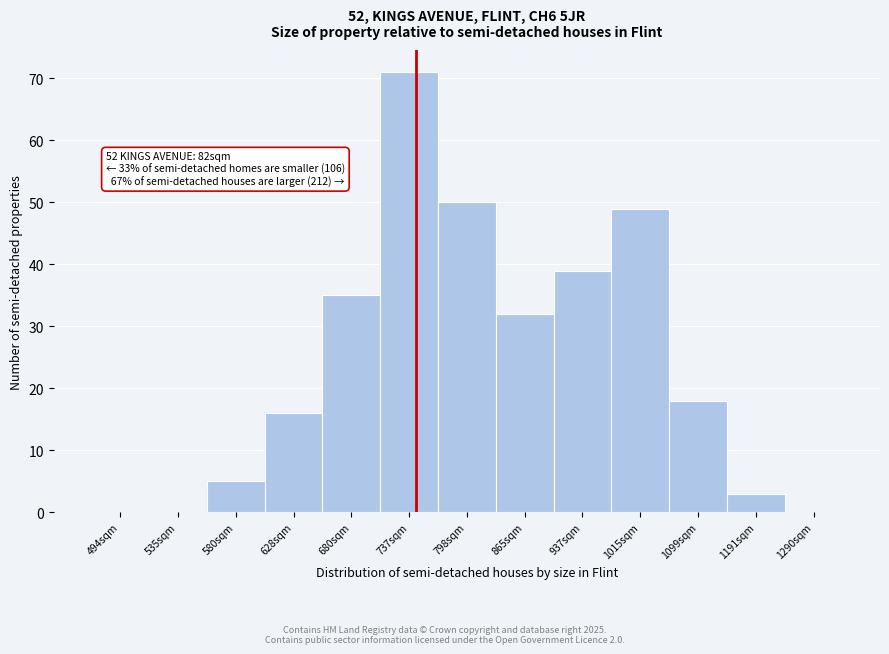

Reading left to right, list all the values displayed in this chart.

494sqm=0	535sqm=0	580sqm=5	628sqm=16	680sqm=35	737sqm=71	798sqm=50	865sqm=32	937sqm=39	1015sqm=49	1099sqm=18	1191sqm=3	1290sqm=0